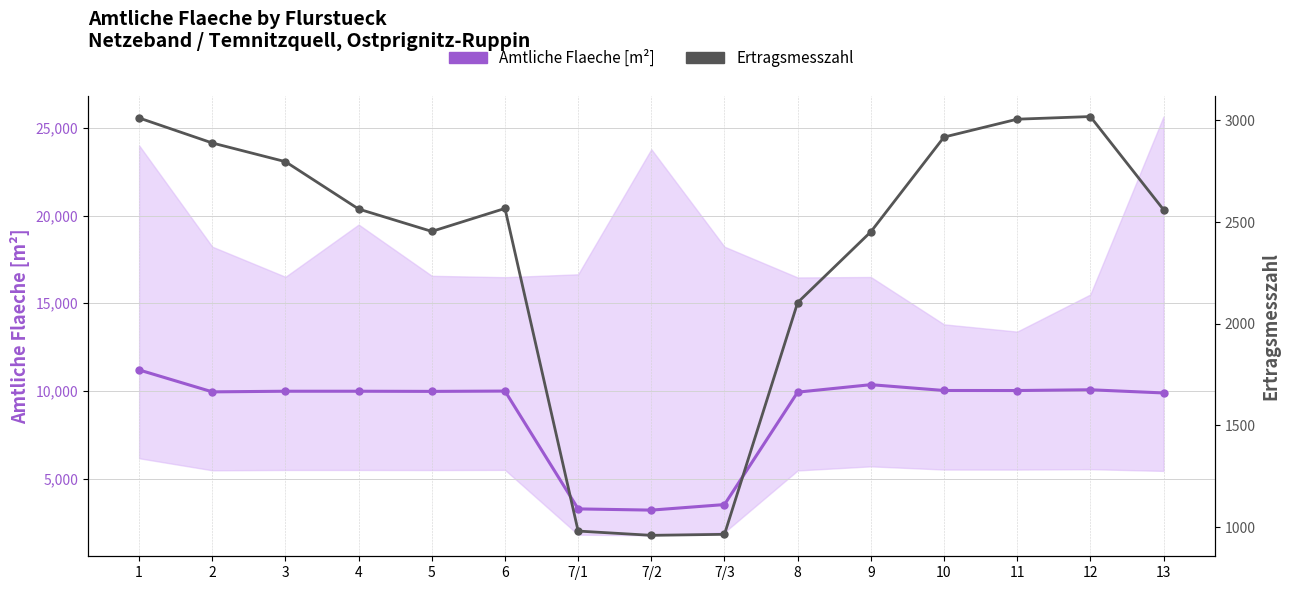

Where is the first local minimum for Amtliche Flaeche [m²]?

2